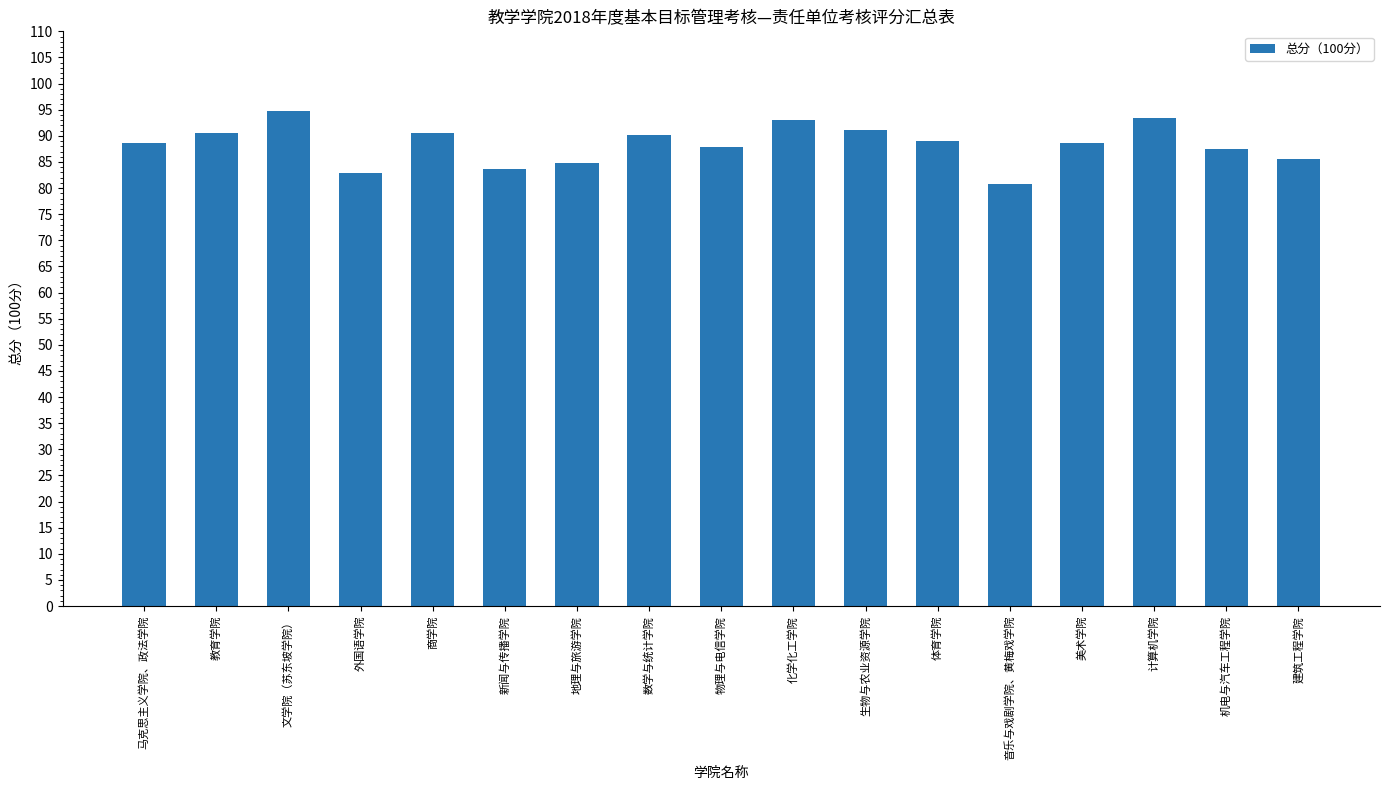

The value at 地理与旅游学院 is 84.8. True or false?

True